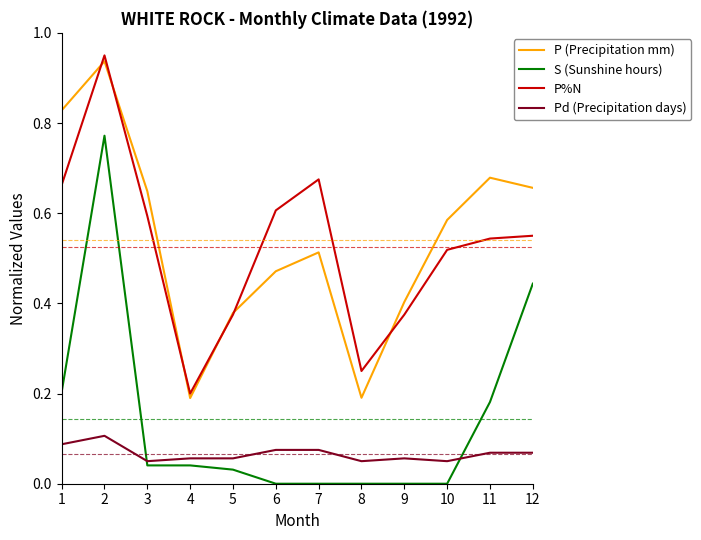

Is it true that Pd (Precipitation days) equals 0.0 at 8?

False